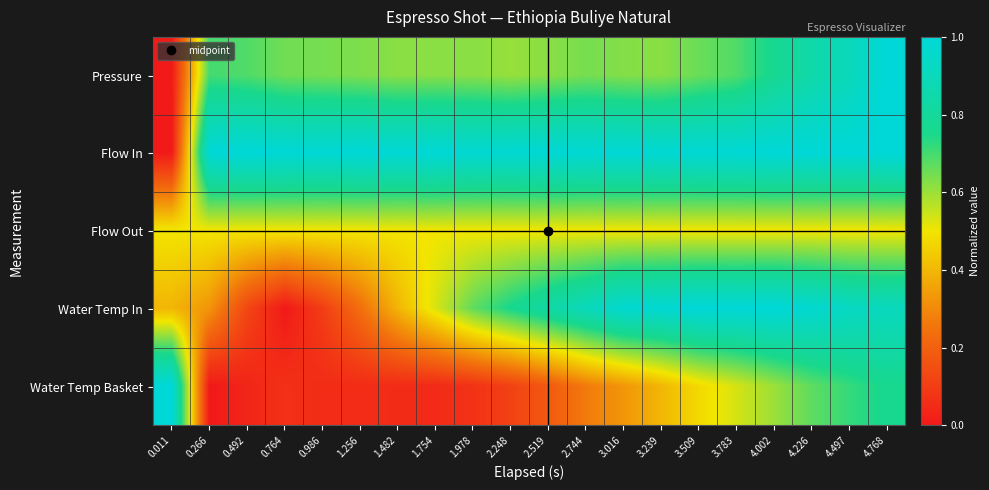

How many data points does each series have?

20